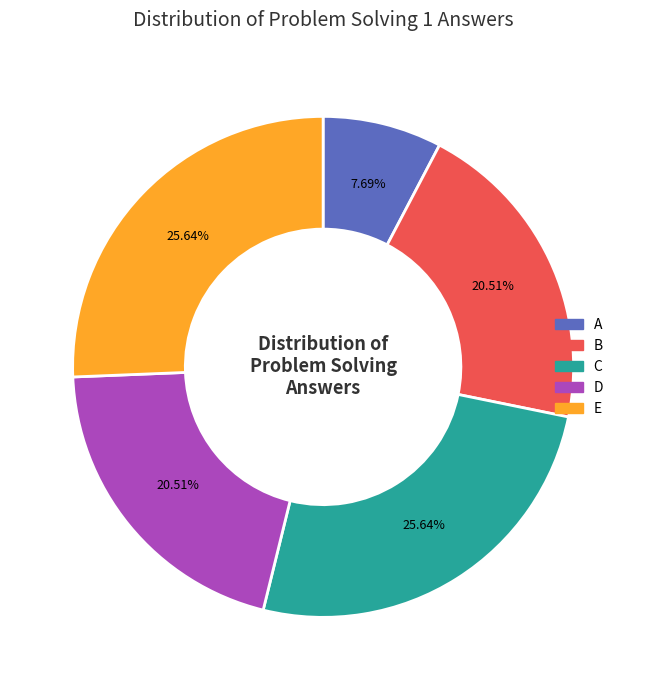

Is there any slice that represents more than half of the pie?

No